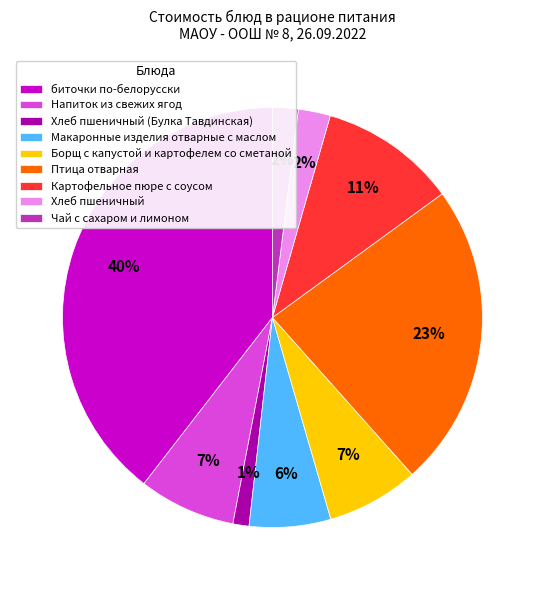

Between Хлеб пшеничный (Булка Тавдинская) and Хлеб пшеничный, which is larger?

Хлеб пшеничный